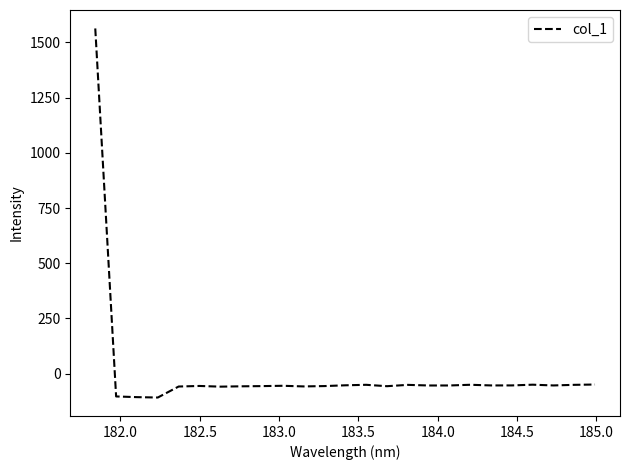

What is the greatest value displayed?

1563.4